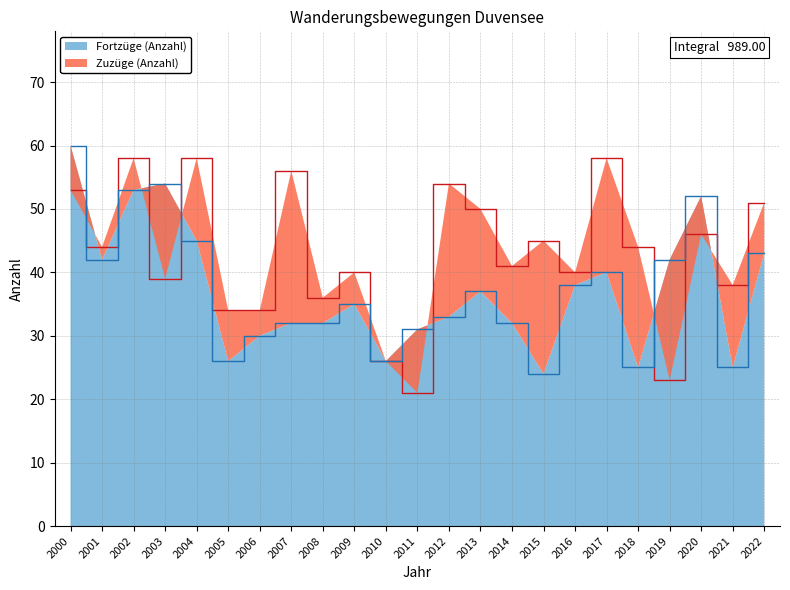

Reading left to right, what are all the values shown in this chart?

Zuzüge (Anzahl): 53	44	58	39	58	34	34	56	36	40	26	21	54	50	41	45	40	58	44	23	46	38	51
Fortzüge (Anzahl): 60	42	53	54	45	26	30	32	32	35	26	31	33	37	32	24	38	40	25	42	52	25	43